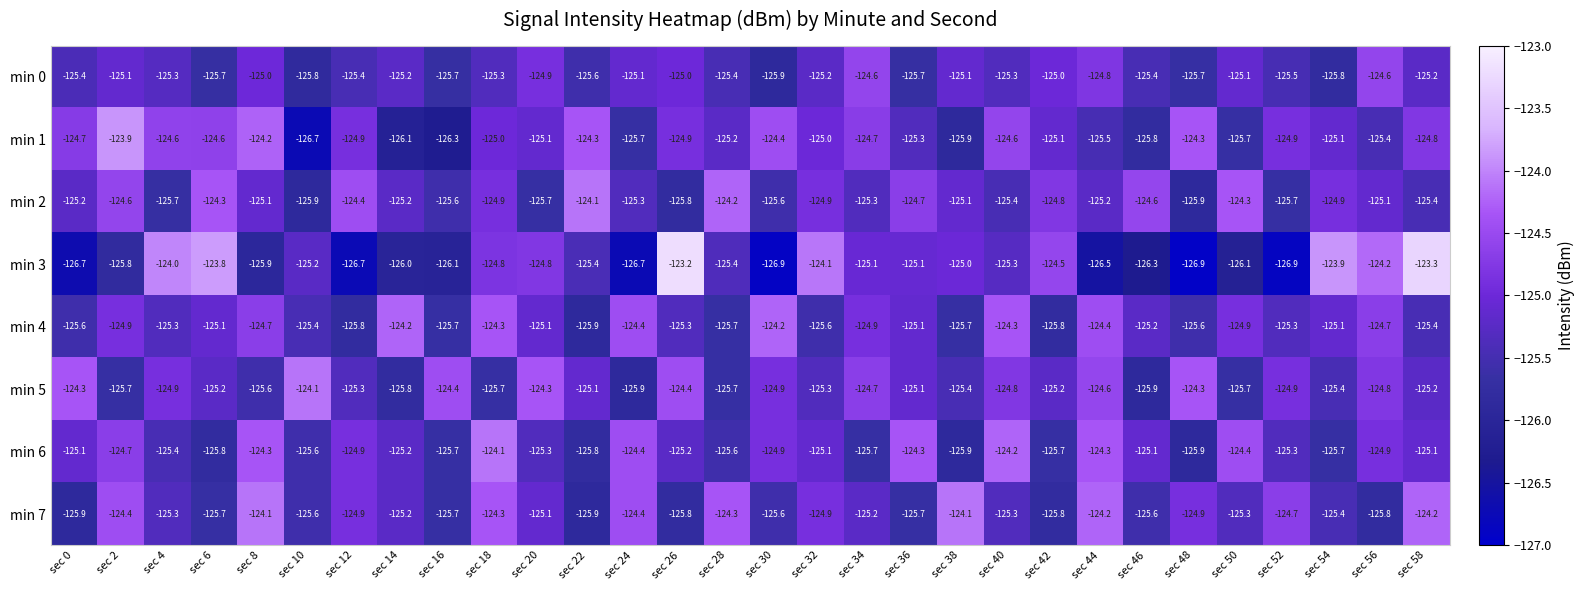

Which series has the largest range (max minus min)?

min 3